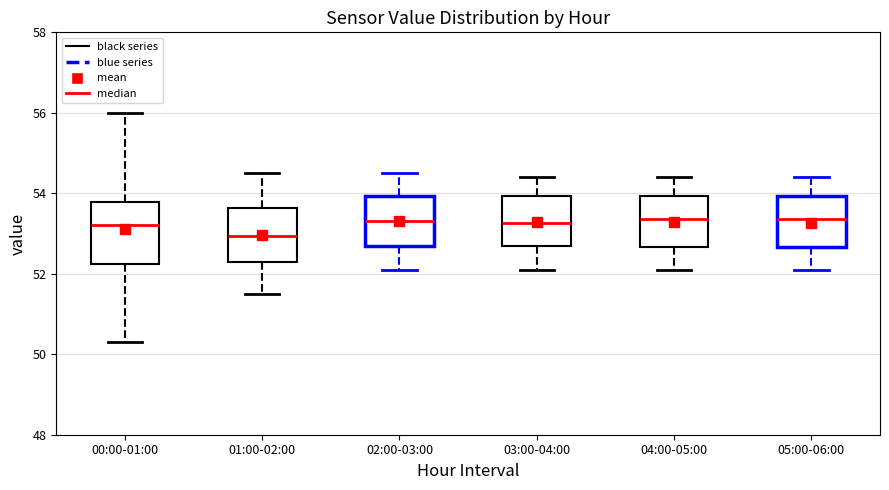

Reading left to right, read every box against the y-axis: the position of its median line, the range the box covers, and the ends of its whiskers. The values are not printed on the chart, so give them approximately, as read against the axis.

00:00-01:00: median 53.2, box 52.2 to 53.8, whiskers 50.4 to 56.0
01:00-02:00: median 53.0, box 52.4 to 53.6, whiskers 51.6 to 54.6
02:00-03:00: median 53.4, box 52.8 to 54.0, whiskers 52.2 to 54.6
03:00-04:00: median 53.2, box 52.8 to 54.0, whiskers 52.2 to 54.4
04:00-05:00: median 53.4, box 52.6 to 54.0, whiskers 52.2 to 54.4
05:00-06:00: median 53.4, box 52.6 to 54.0, whiskers 52.2 to 54.4